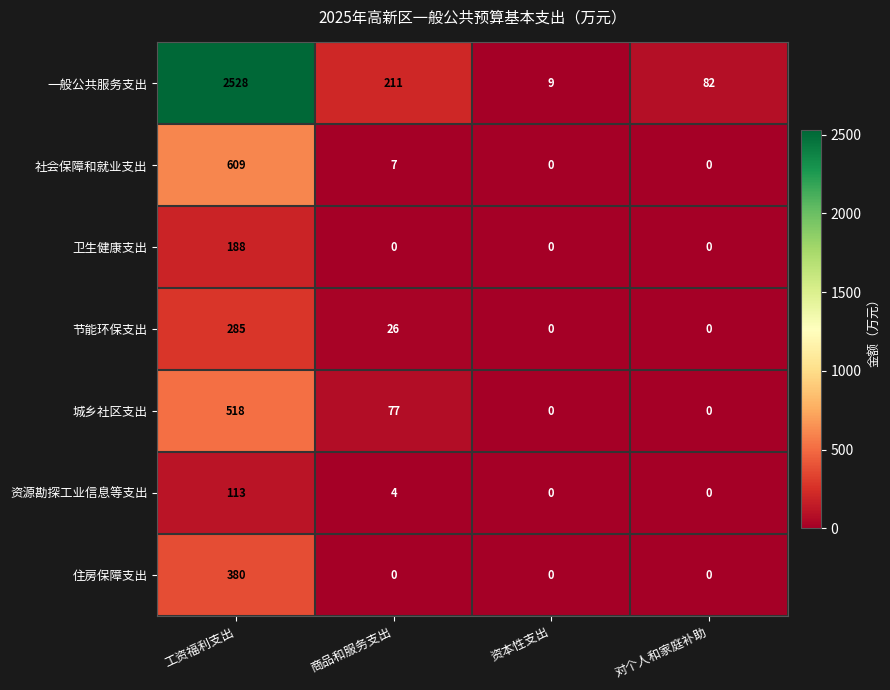

At which label is 资源勘探工业信息等支出 closest to 56?

商品和服务支出